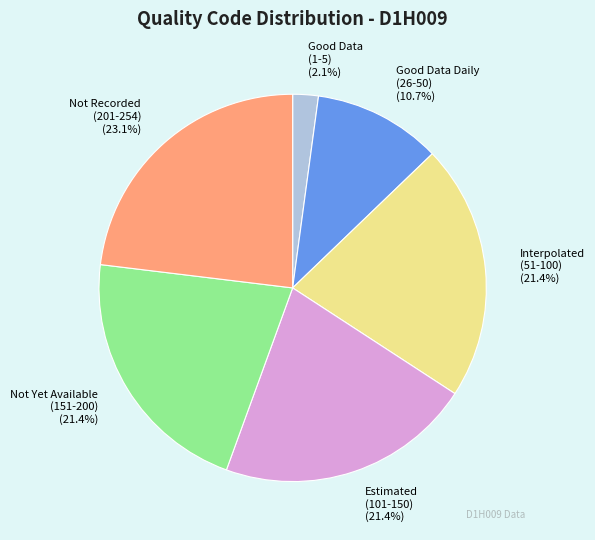

Which has a higher value, Estimated (101-150) or Good Data Daily (26-50)?

Estimated (101-150)